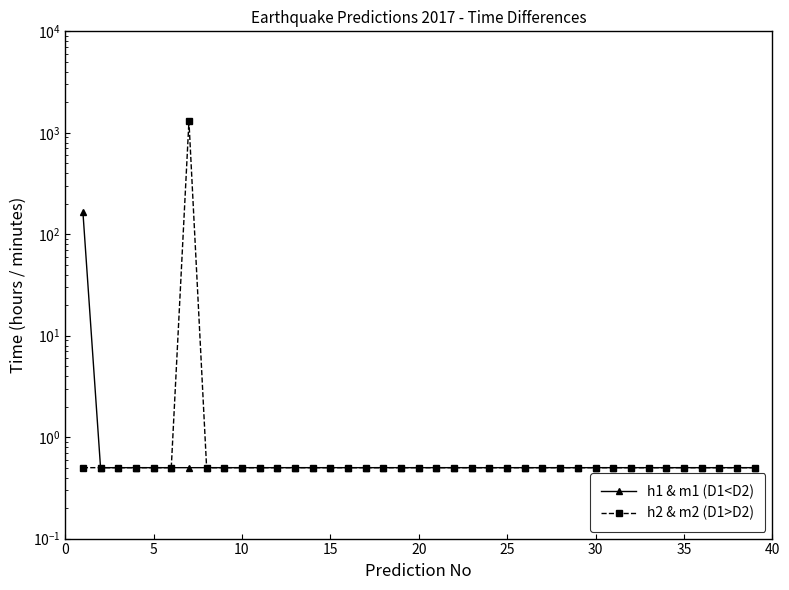

The value of h1 & m1 (D1<D2) at 30 is 0.9. True or false?

False